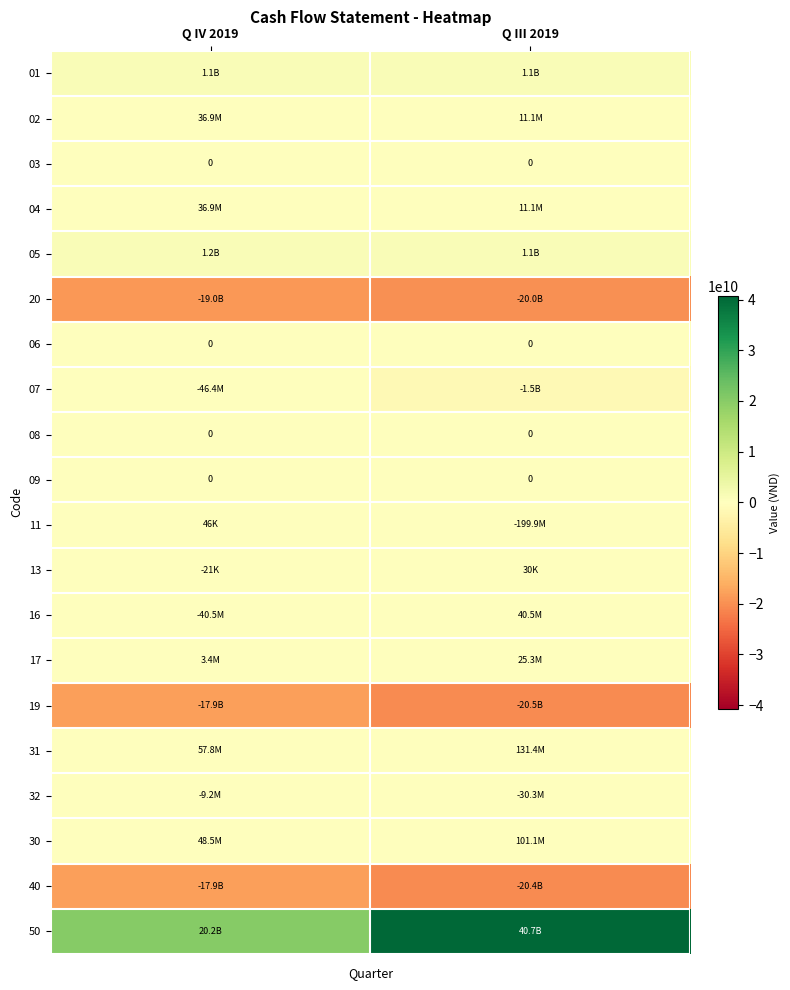

Is the value of 07 at Q III 2019 greater than the value of 03 at Q III 2019?

No